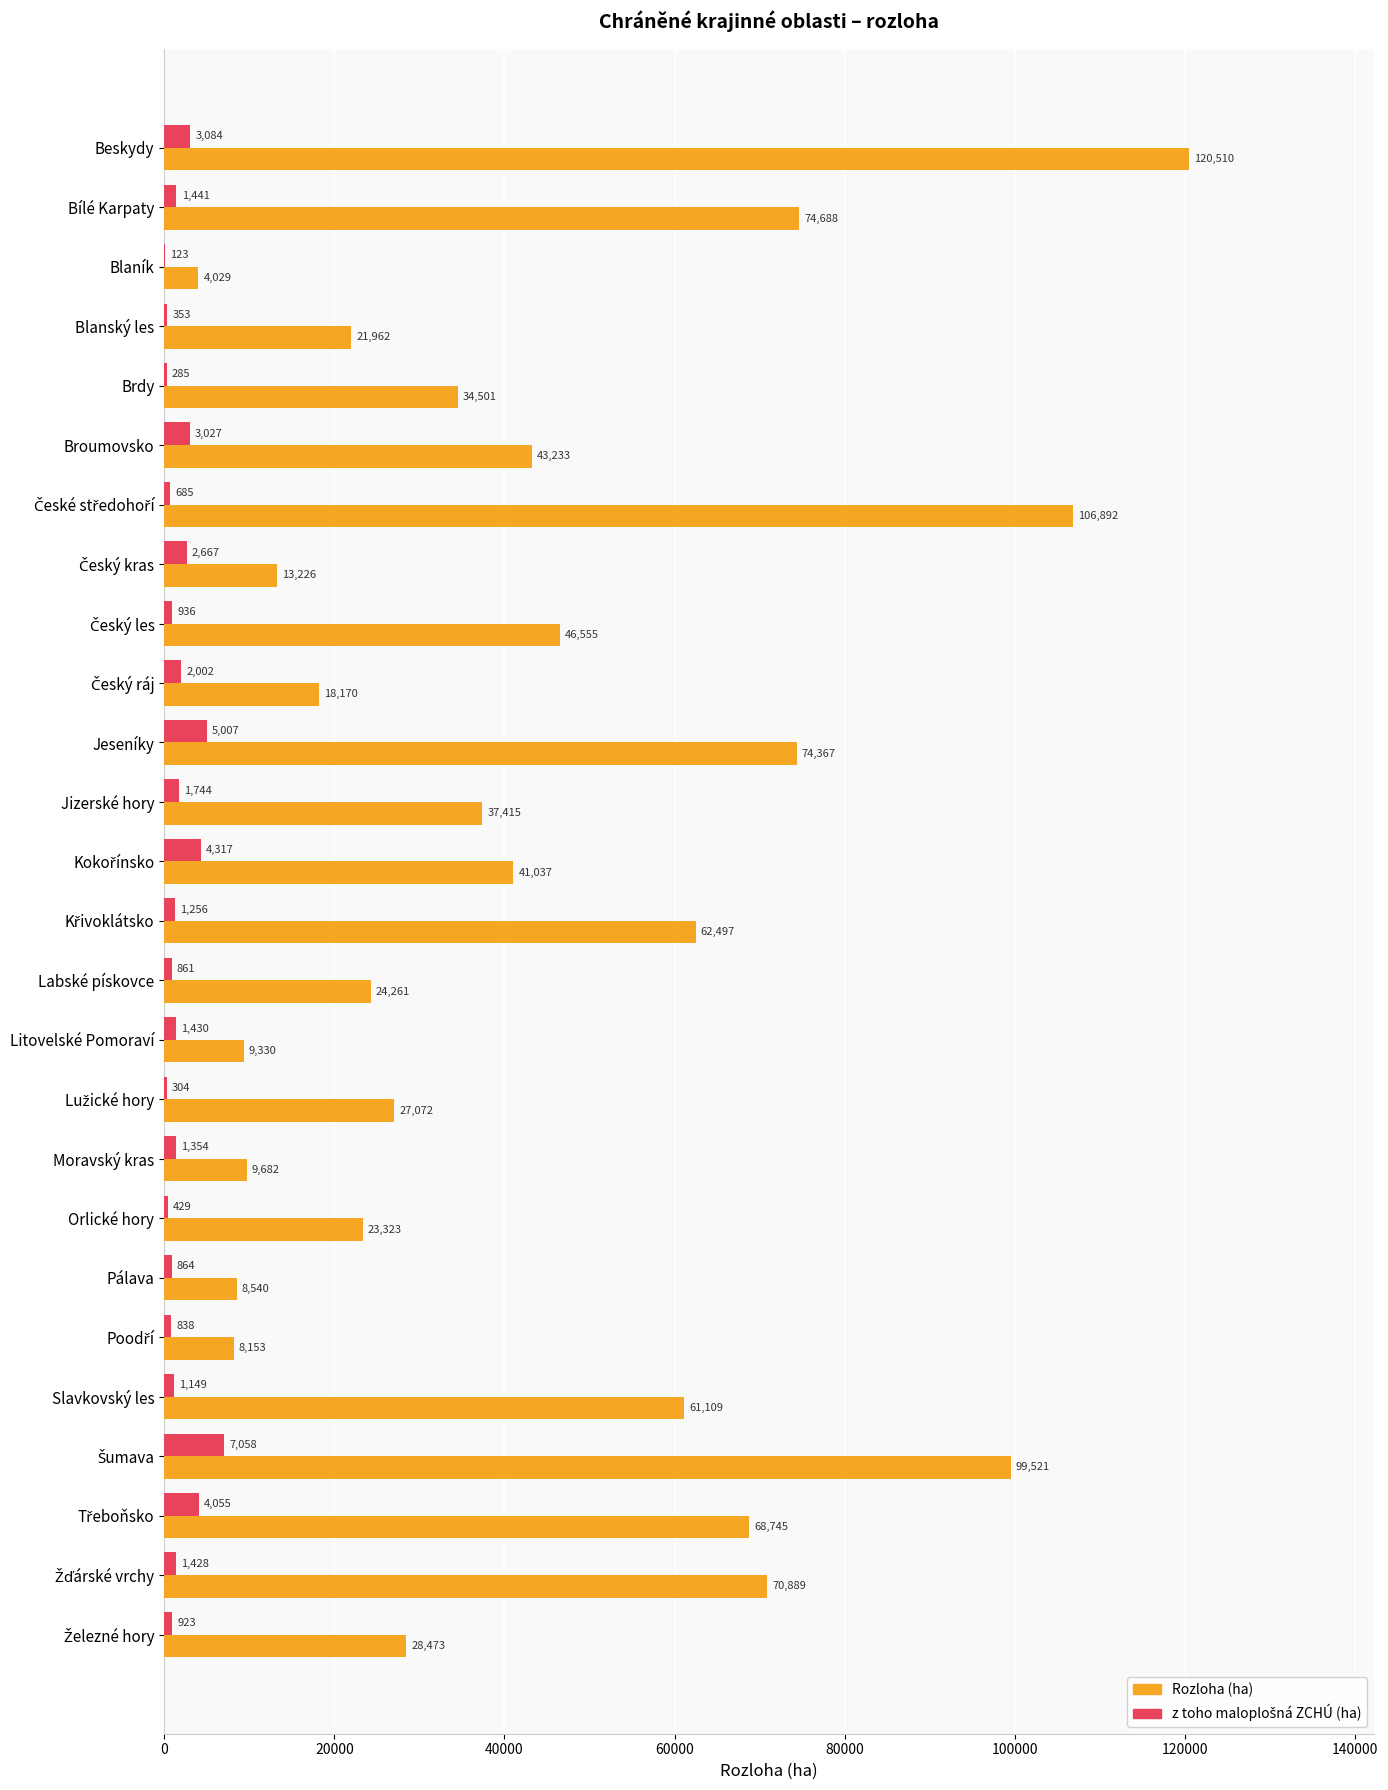

Between Brdy and Broumovsko, which series saw the biggest shift?

Rozloha (ha)